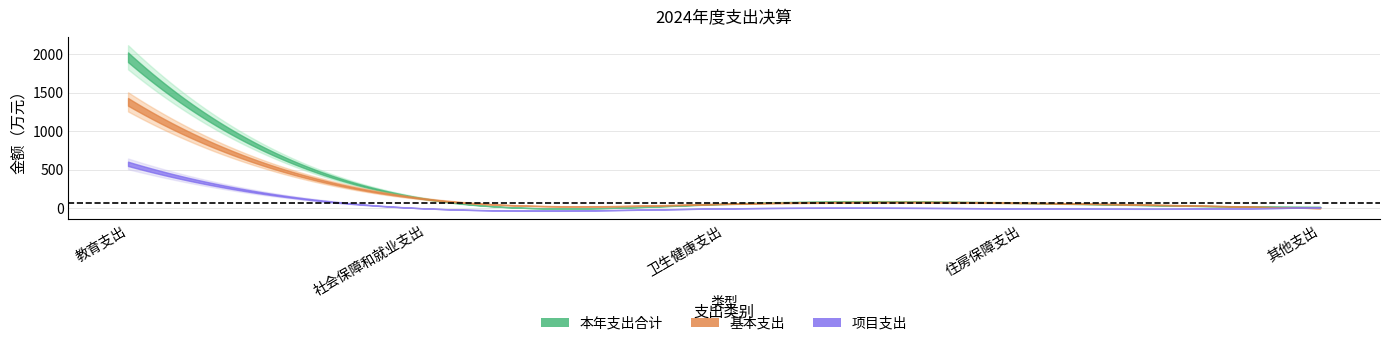

Is the value of 本年支出合计 at 社会保障和就业支出 greater than the value of 项目支出 at 教育支出?

No